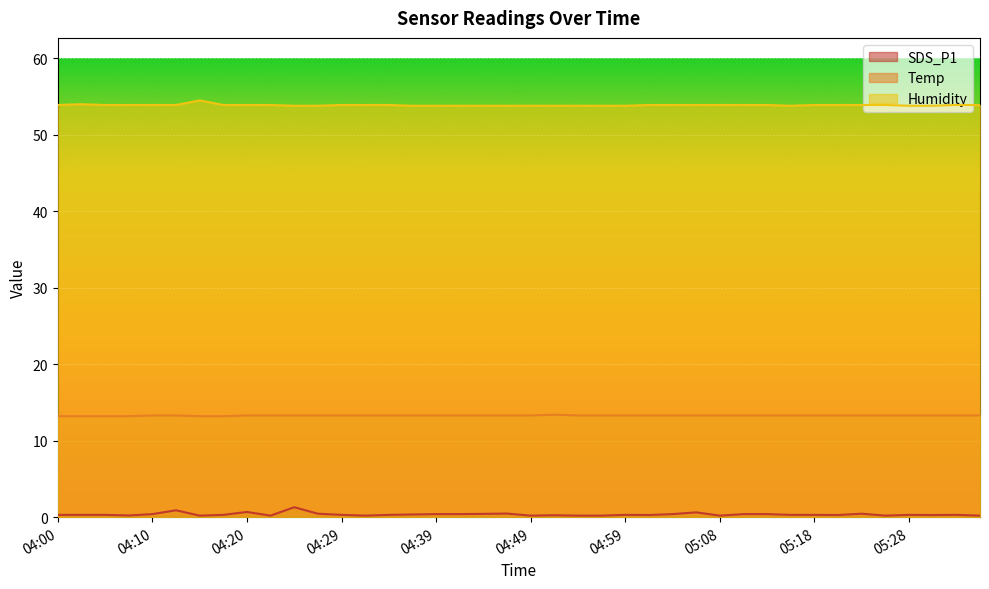

How many lines are shown in the chart?

3